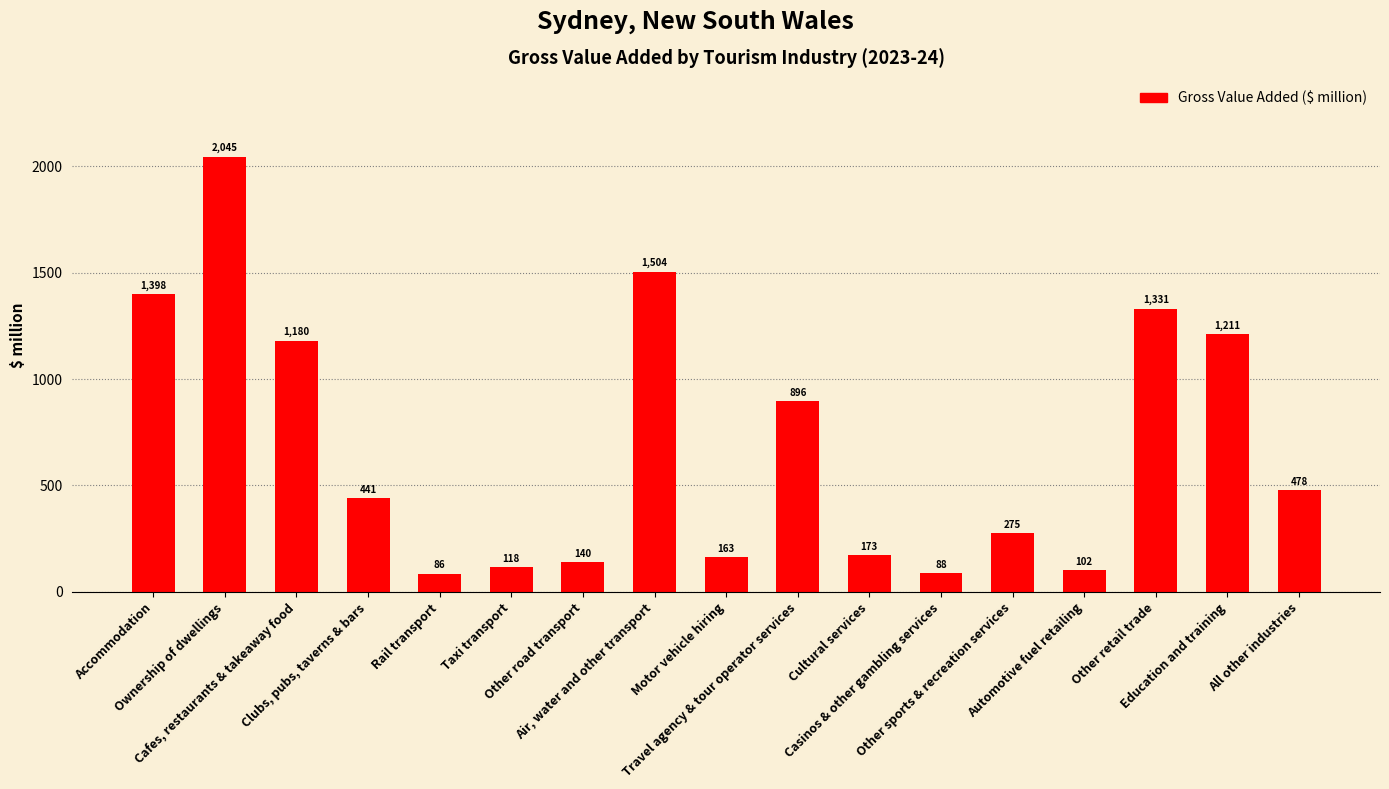

What is the difference between the second highest and minimum values?

1418.5